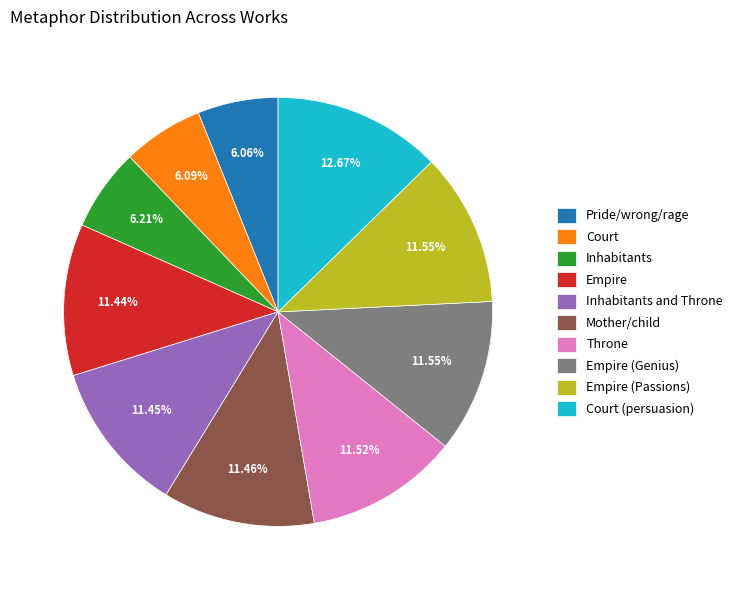

Combined, what portion of the pie is Throne and Empire (Passions)?

23.1%